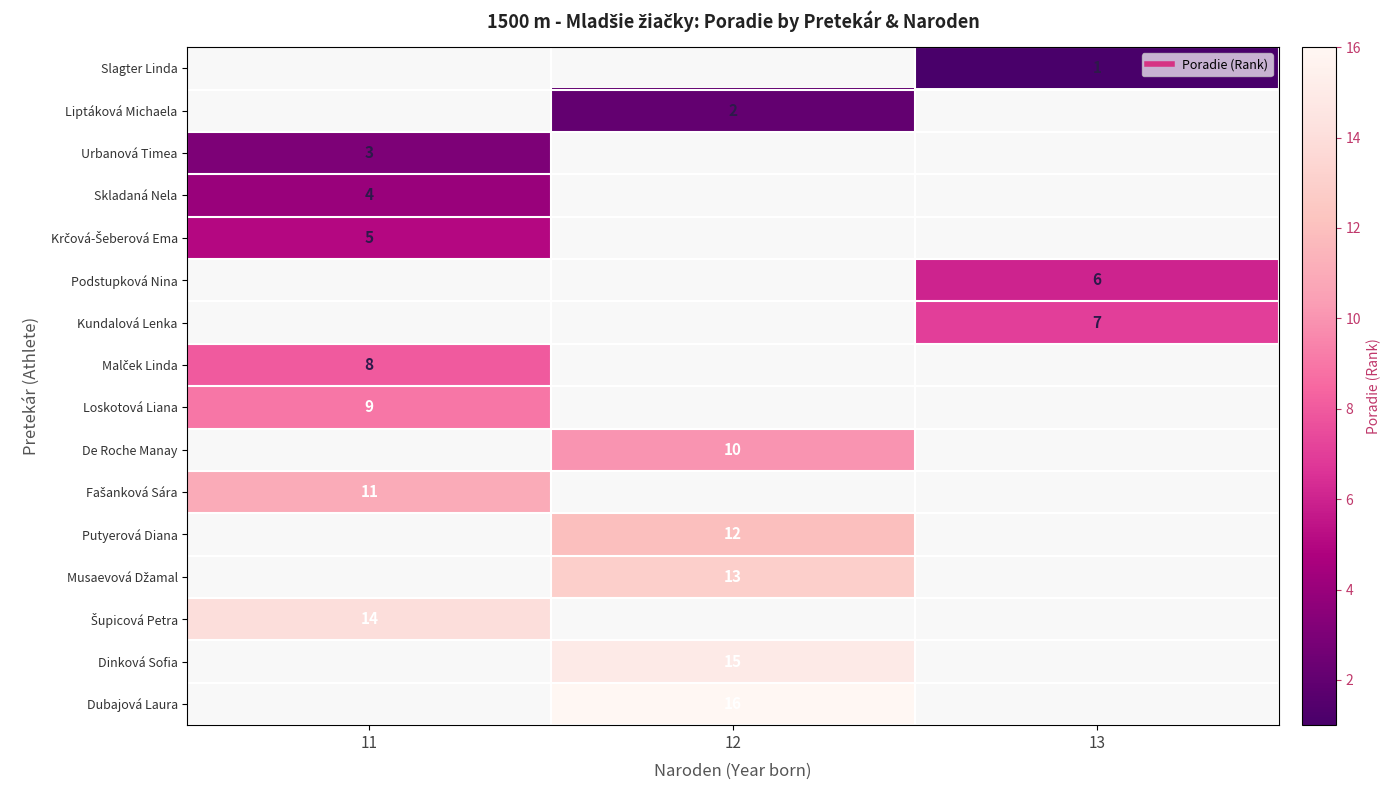

True or false: Kundalová Lenka has a value of 3 at 11.

False